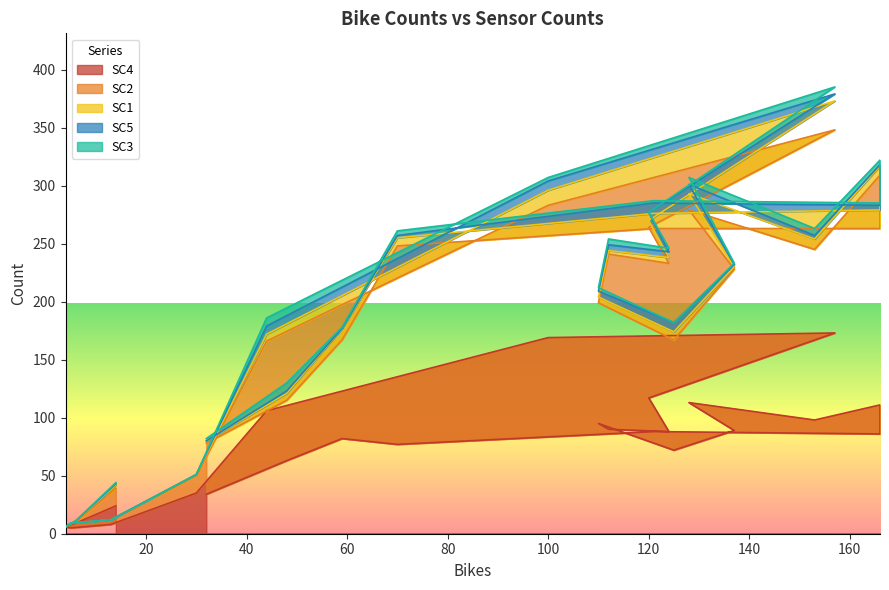

Reading right to left, extract all data points from this chart.

SC4: 34	63	82	77	88	86	111	98	113	89	72	95	90	88	117	173	169	106	35	8	5	6	9	24
SC2: 44	52	85	171	175	177	198	147	166	139	95	104	151	145	147	175	114	60	15	4	4	0	1	15
SC1: 2	6	10	7	13	16	8	9	14	2	7	5	3	5	6	25	13	6	1	0	0	0	1	3
SC5: 0	2	0	2	9	4	1	3	8	2	8	5	5	5	7	6	8	7	0	0	0	0	0	1
SC3: 2	7	1	4	2	2	4	6	6	1	0	3	5	3	0	6	3	7	0	0	0	0	0	1